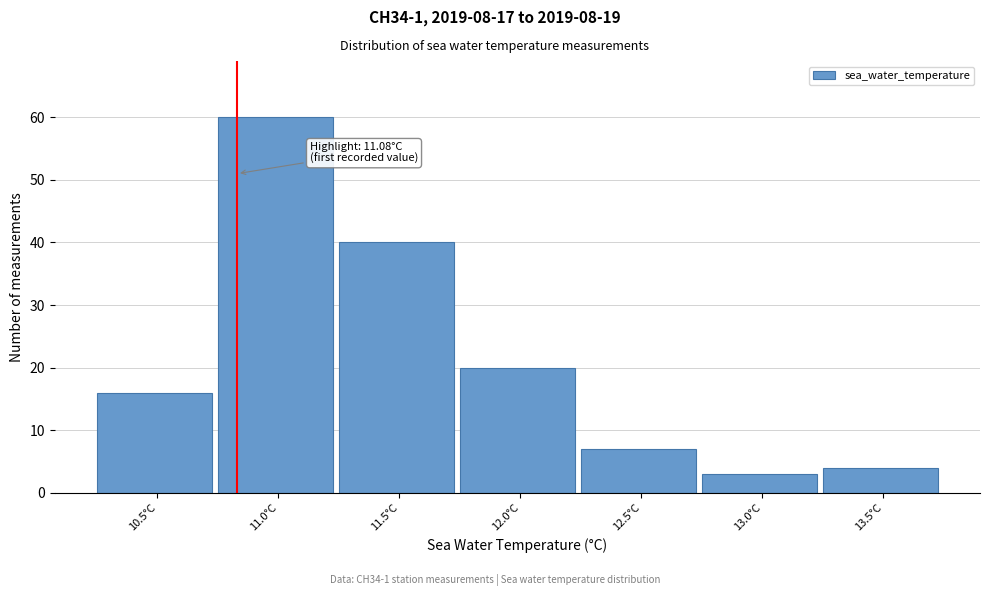

Reading right to left, extract all data points from this chart.

4	3	7	20	40	60	16